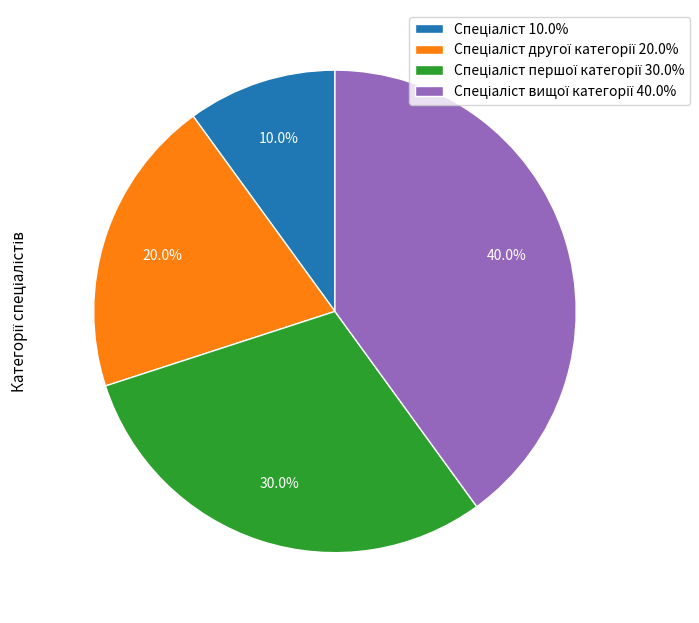

Is there any slice that represents more than half of the pie?

No